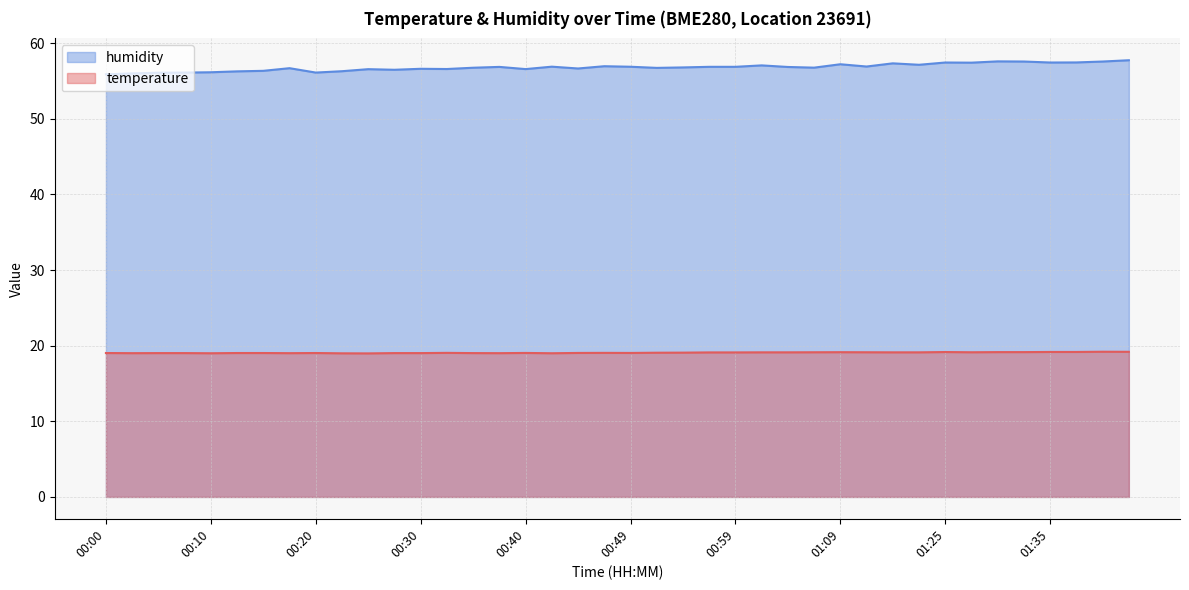

Reading right to left, what are all the values shown in this chart?

temperature: 19.2	19.2	19.2	19.2	19.1	19.1	19.1	19.2	19.1	19.1	19.1	19.1	19.1	19.1	19.1	19.1	19.1	19.1	19.1	19.0	19.1	19.0	19.0	19.0	19.0	19.0	19.1	19.0	19.0	19.0	19.0	19.0	19.0	19.0	19.0	19.0	19.0	19.0	19.0	19.0
humidity: 57.7	57.6	57.5	57.4	57.6	57.6	57.4	57.4	57.1	57.3	56.9	57.2	56.8	56.9	57.1	56.9	56.9	56.8	56.7	56.9	57.0	56.6	56.9	56.6	56.9	56.8	56.6	56.6	56.5	56.6	56.3	56.1	56.7	56.3	56.3	56.1	56.1	56.1	56.0	55.9